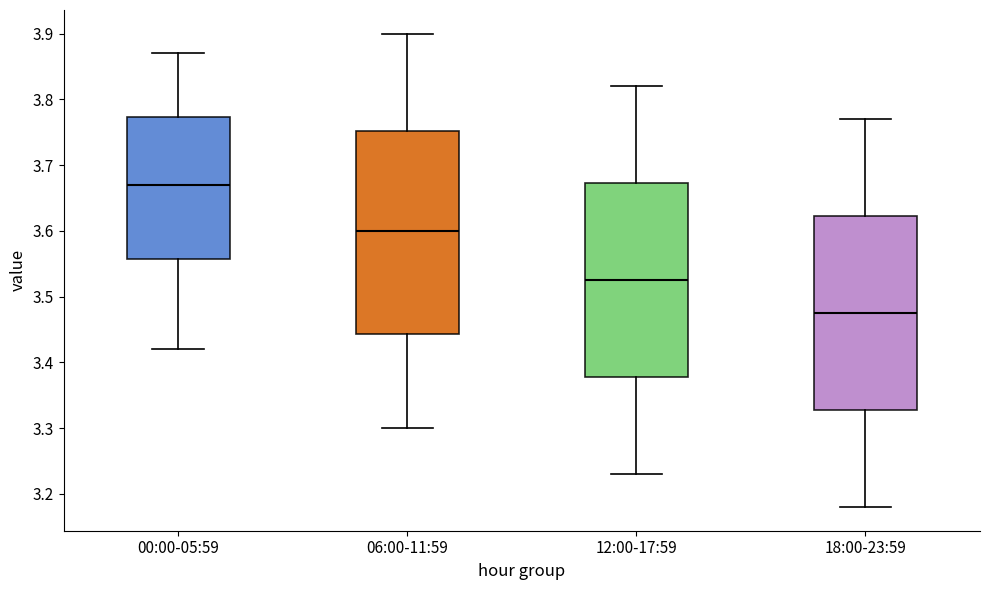

Which box's median line is the highest?

00:00-05:59